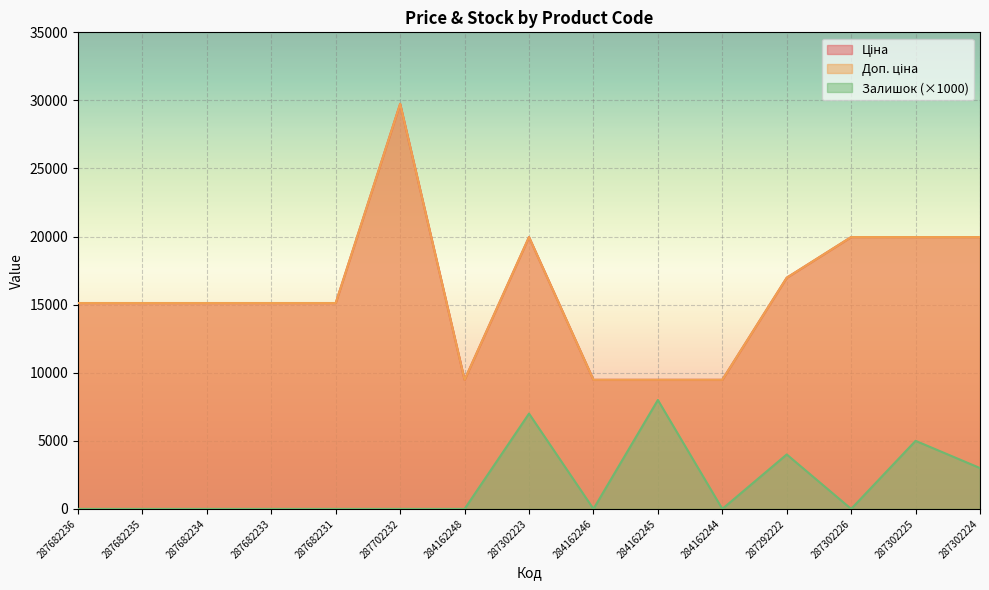

What is the label of the 8th point from the left?

287302223